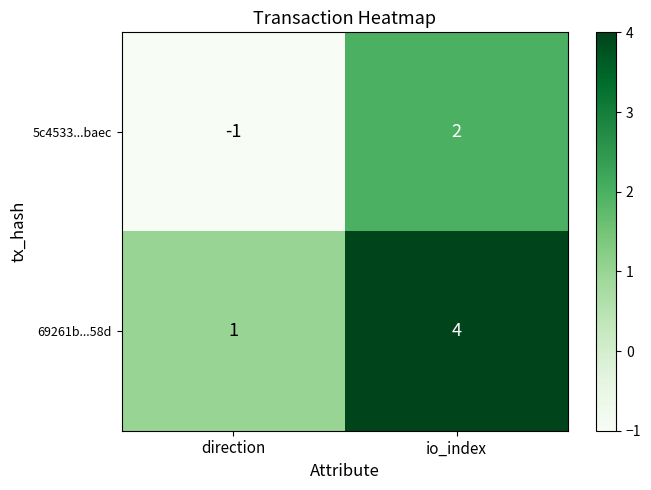

What is the greatest value displayed?

4